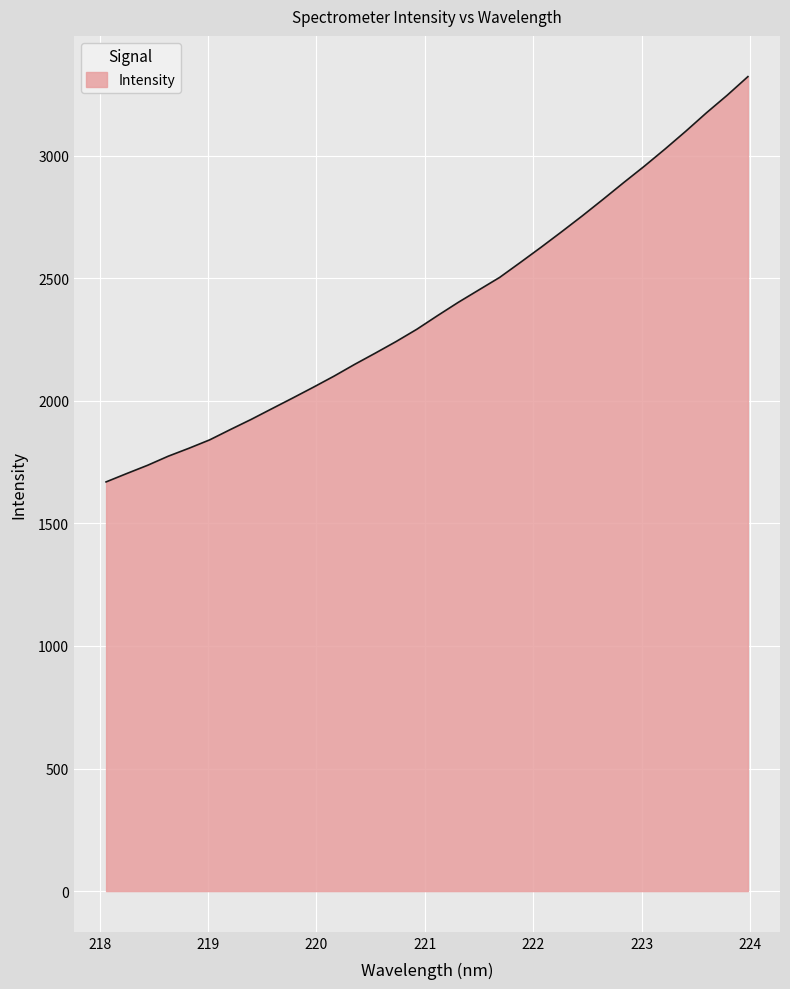

What is the minimum value shown in the chart?

1669.3